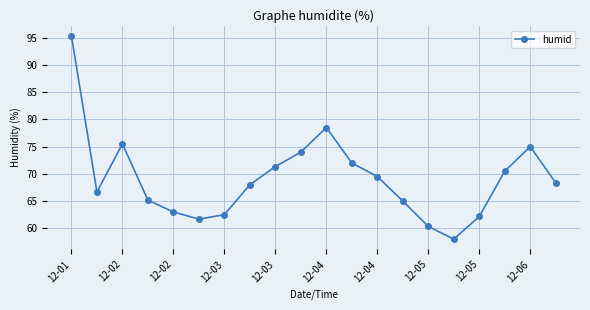

What is the difference between the second highest and minimum values?

20.5